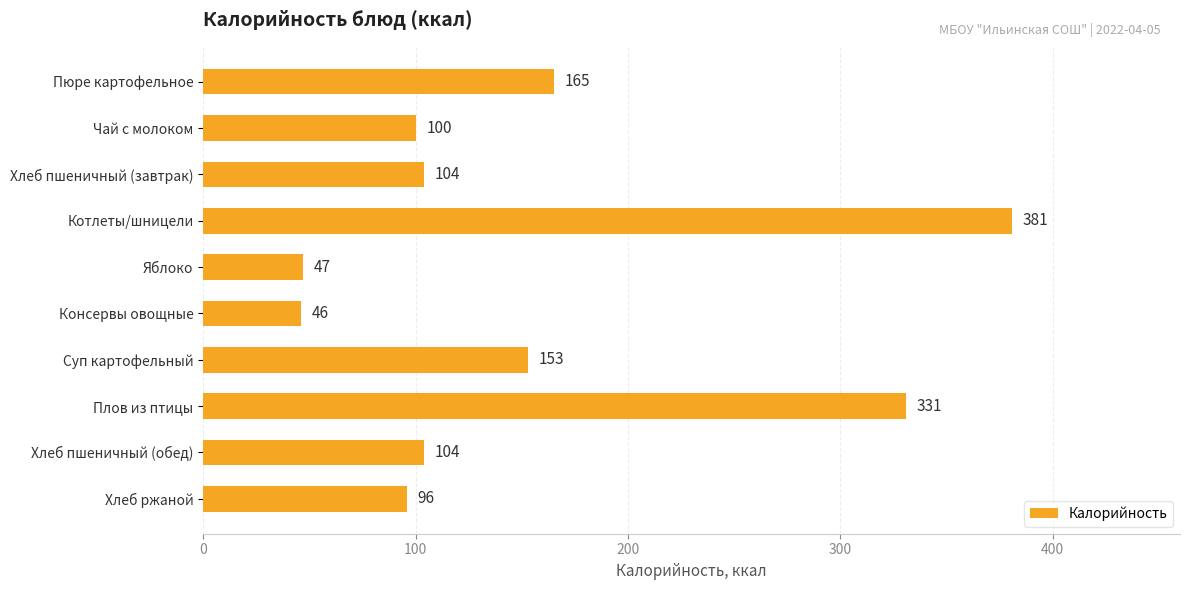

What is the sum of all values?

1527